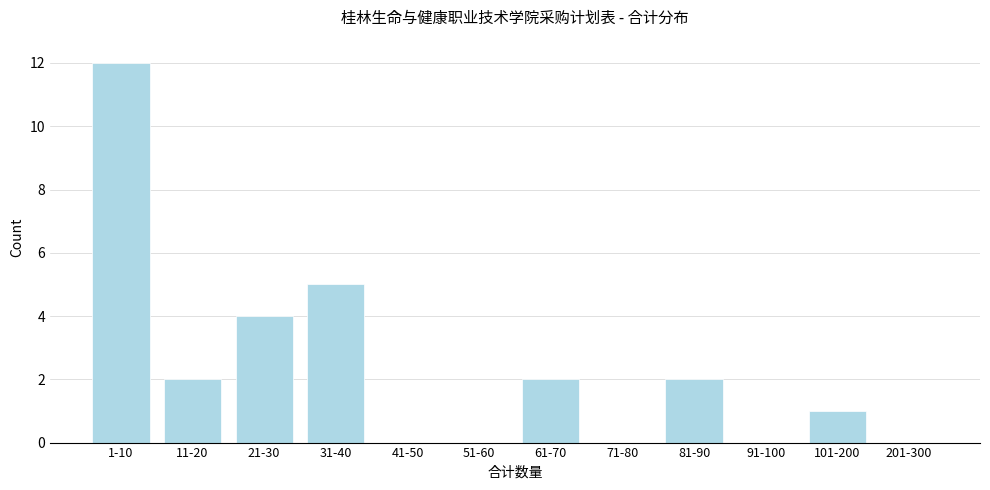

Reading left to right, what are all the values shown in this chart?

1-10=12	11-20=2	21-30=4	31-40=5	41-50=0	51-60=0	61-70=2	71-80=0	81-90=2	91-100=0	101-200=1	201-300=0